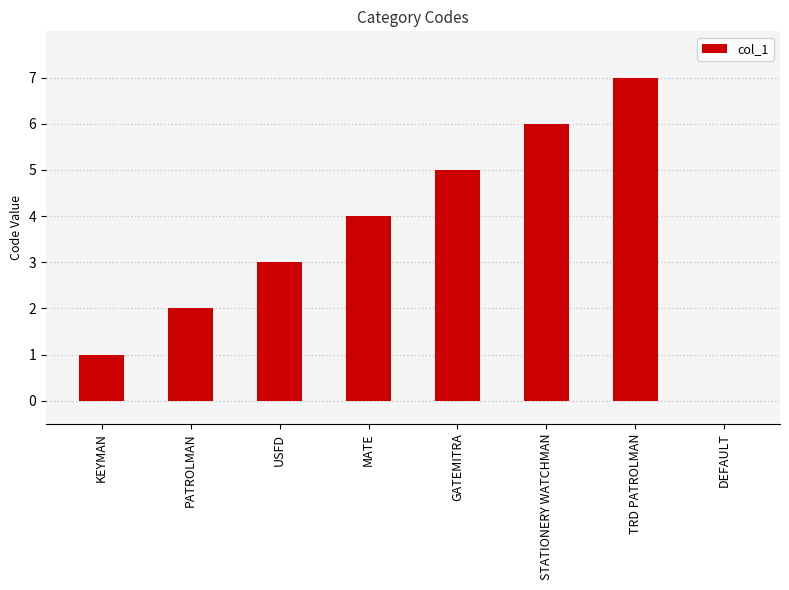

Reading left to right, what are all the values shown in this chart?

KEYMAN=1	PATROLMAN=2	USFD=3	MATE=4	GATEMITRA=5	STATIONERY WATCHMAN=6	TRD PATROLMAN=7	DEFAULT=0